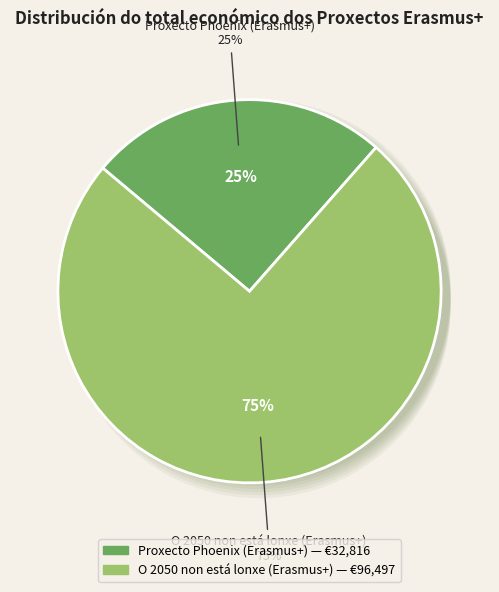

Do Proxecto Phoenix (Erasmus+) and O 2050 non está lonxe (Erasmus+) together represent more than half of the pie?

Yes